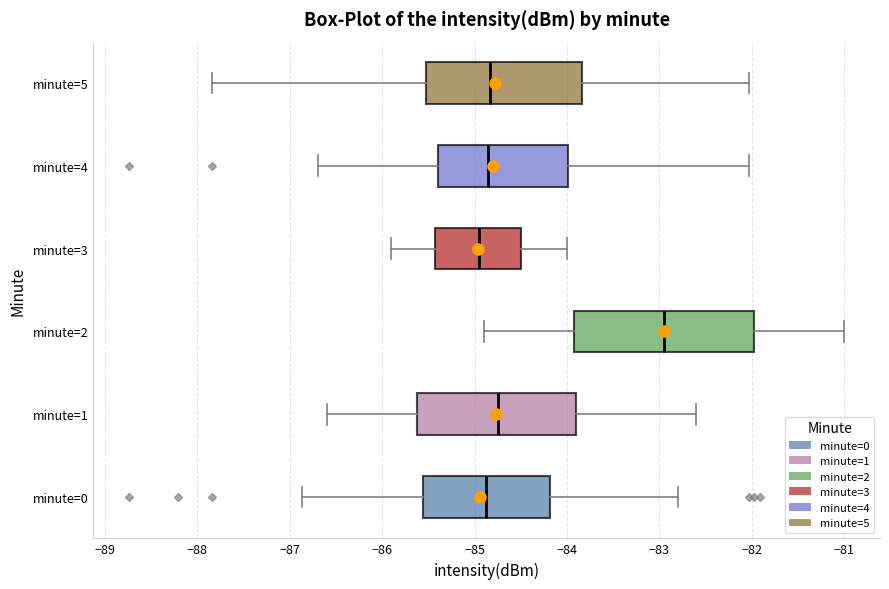

Reading bottom to top, transcribe this box plot: for each box, give where its median line is, the range the box spans, and where its two whiskers end, as read against the x-axis. The values are not printed on the chart, so give them approximately, as read against the axis.

minute=0: median -84.9, box -85.6 to -84.2, whiskers -86.9 to -82.8
minute=1: median -84.7, box -85.6 to -83.9, whiskers -86.6 to -82.6
minute=2: median -82.9, box -83.9 to -82.0, whiskers -84.9 to -81.0
minute=3: median -84.9, box -85.4 to -84.5, whiskers -85.9 to -84.0
minute=4: median -84.9, box -85.4 to -84.0, whiskers -86.7 to -82.0
minute=5: median -84.8, box -85.5 to -83.8, whiskers -87.8 to -82.0